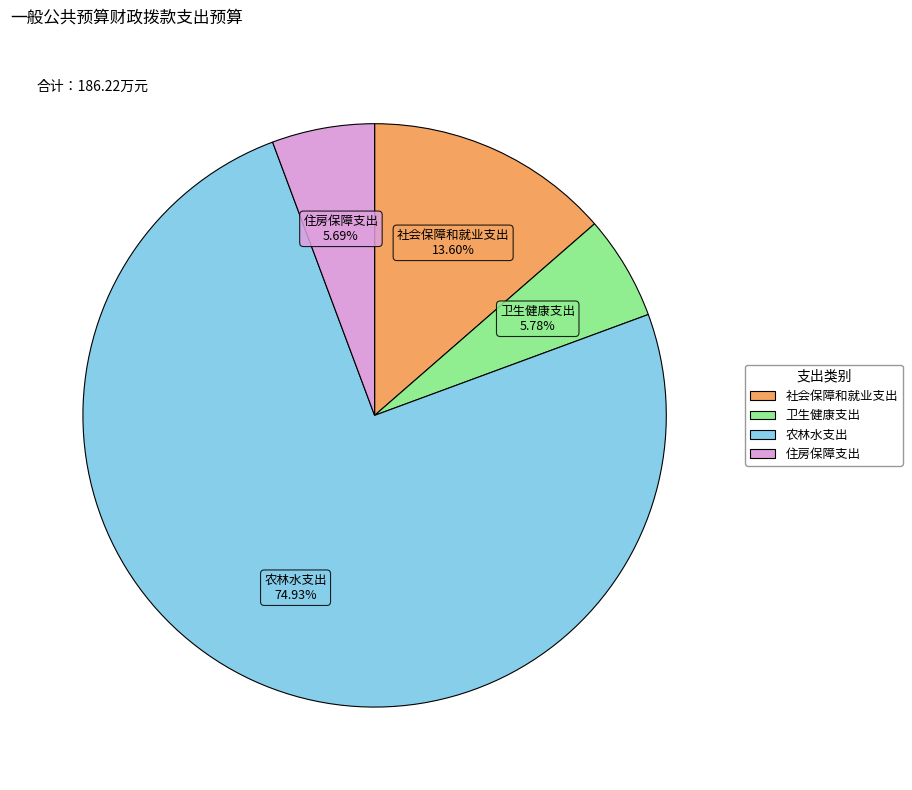

How many slices are in this pie chart?

4